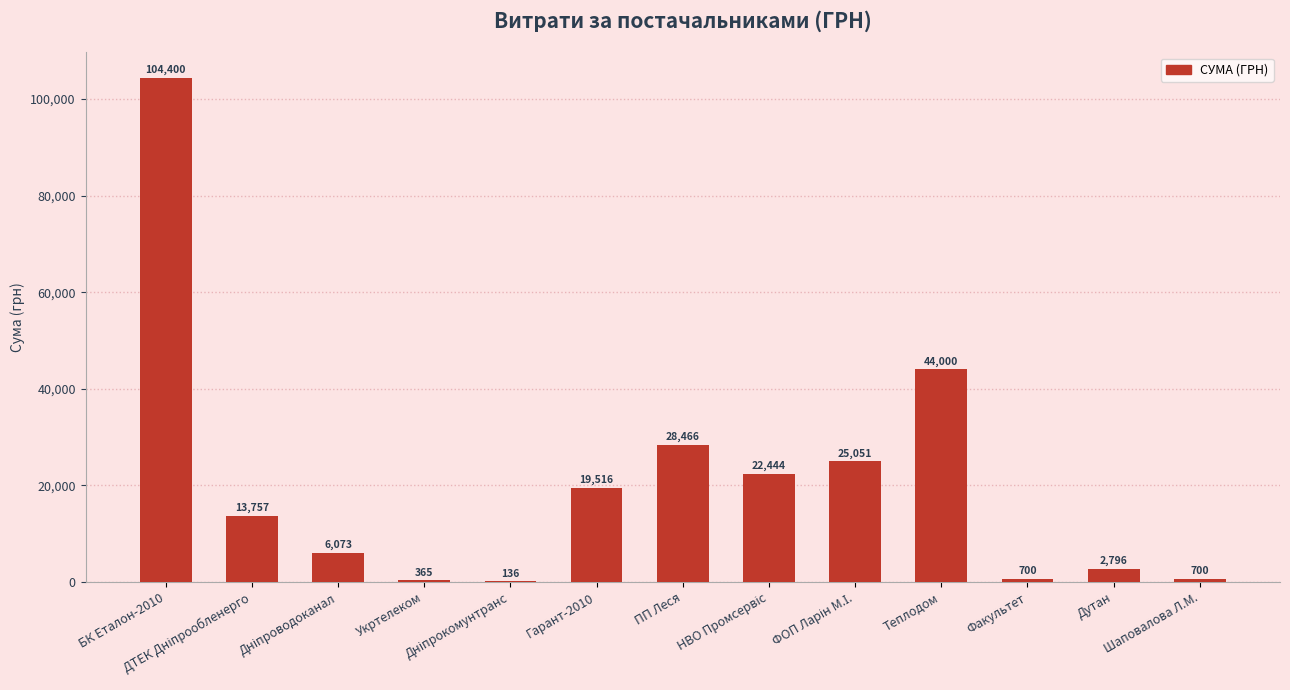

What is the greatest value displayed?

104400.0